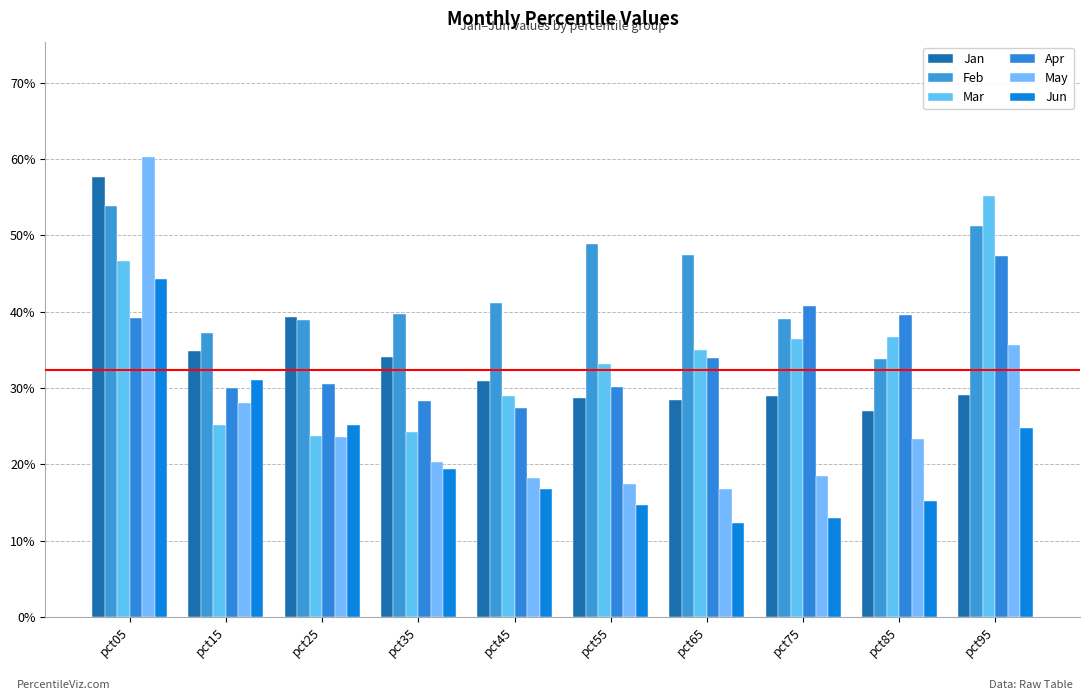

Are the bars horizontal?

No